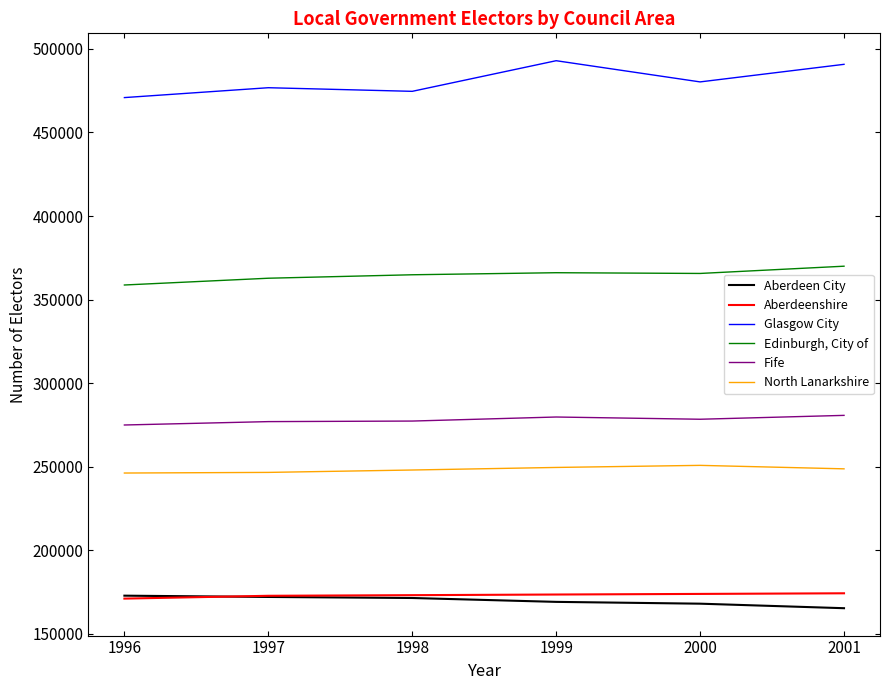

What is the maximum value for Edinburgh, City of?

369984